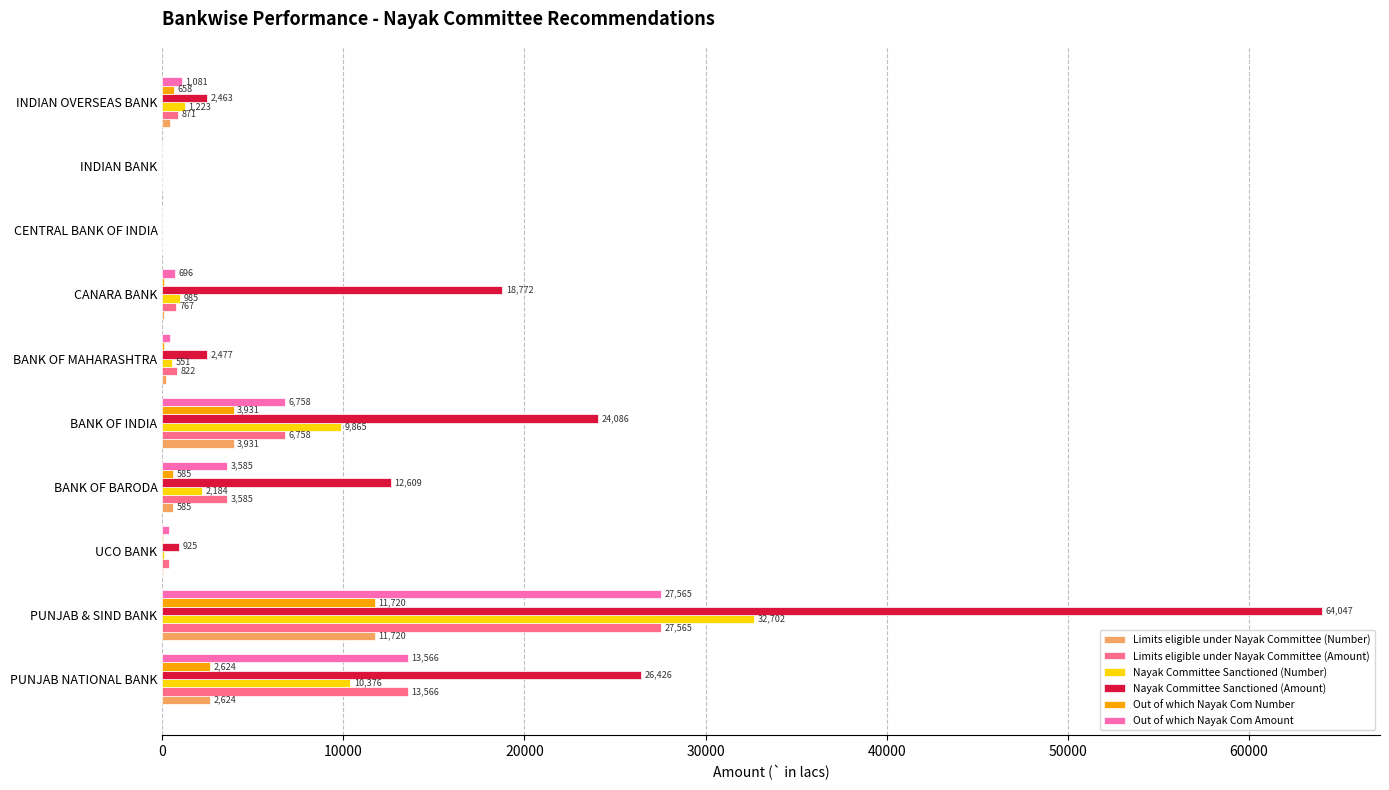

Between PUNJAB NATIONAL BANK and UCO BANK, which series saw the biggest shift?

Nayak Committee Sanctioned (Amount)